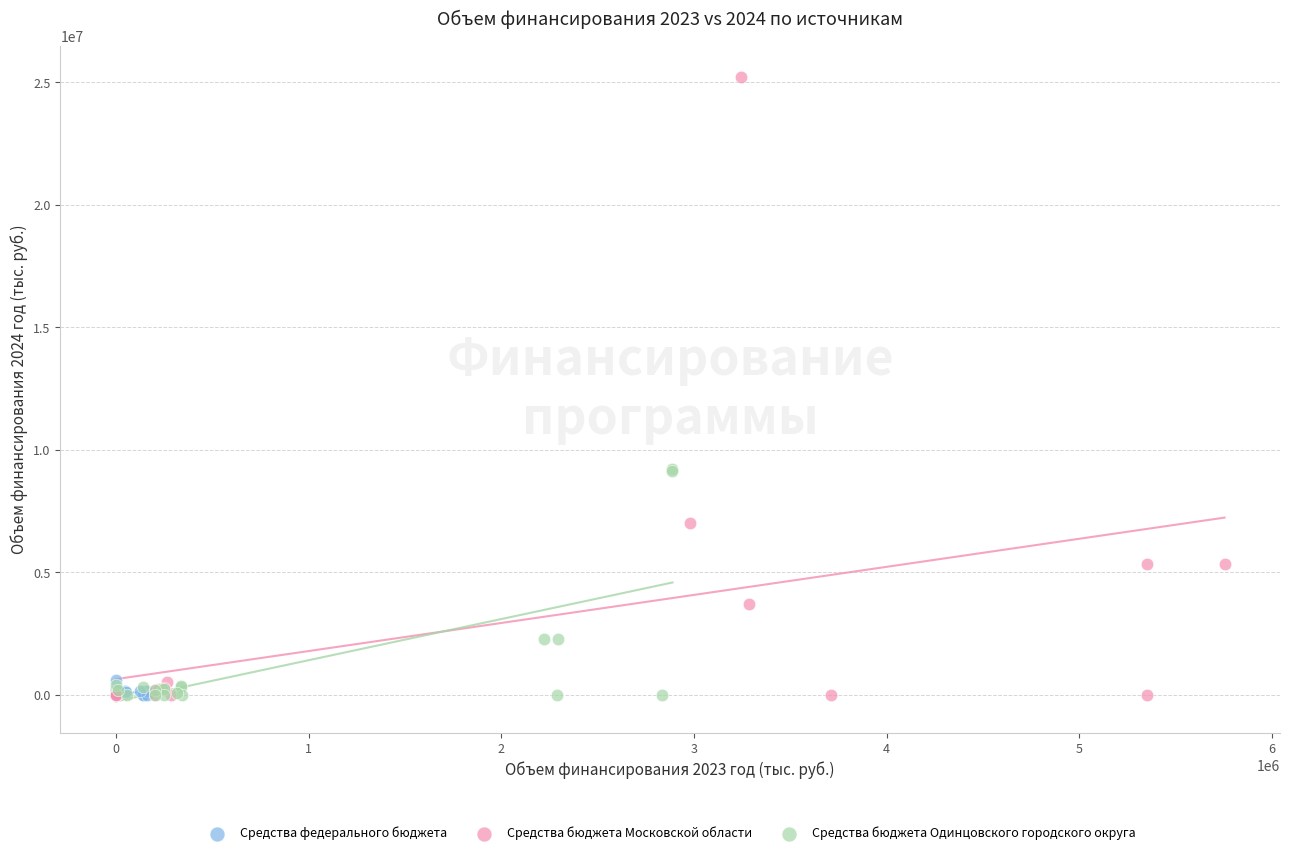

Which series reaches the maximum Y coordinate?

Средства бюджета Московской области